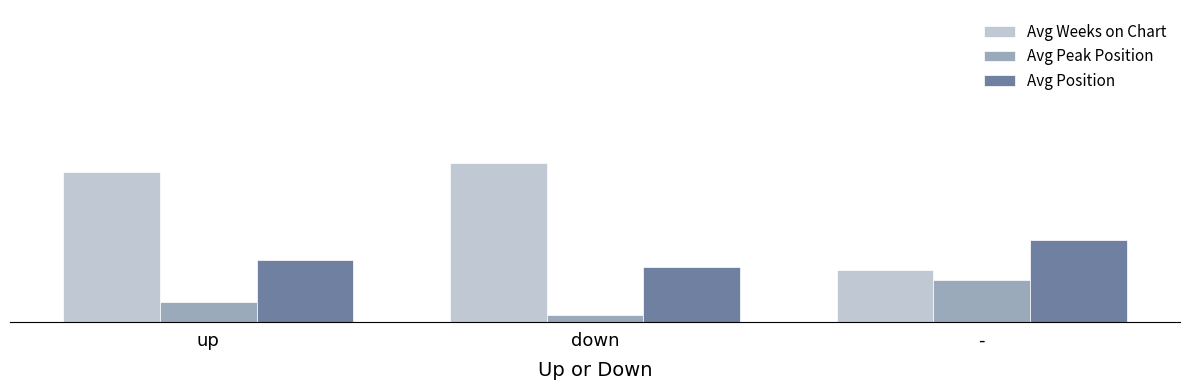

What are all the series names shown in the legend?

Avg Weeks on Chart, Avg Peak Position, Avg Position